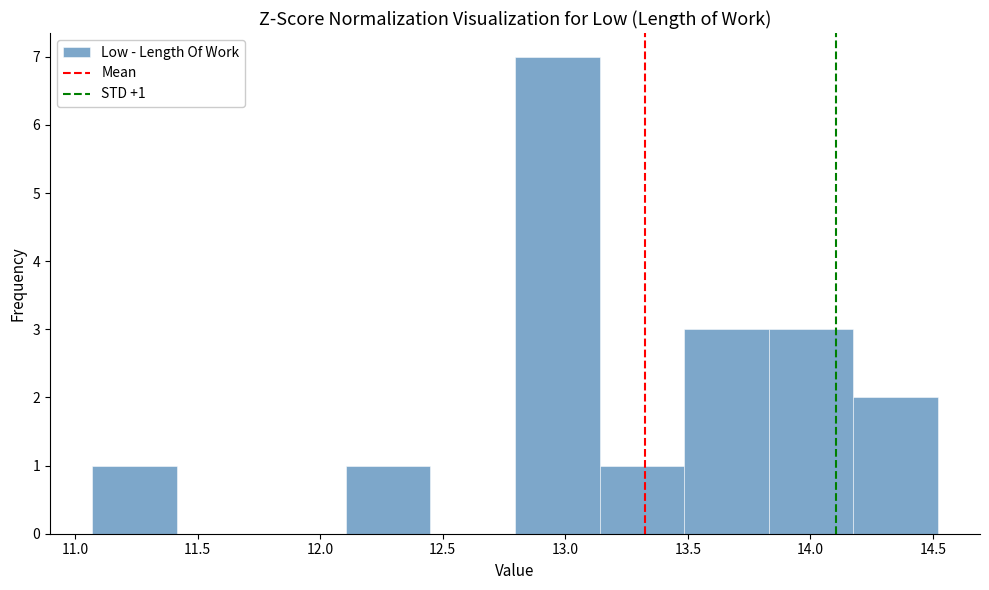

Which range on the x-axis has the tallest bar?

12.795 to 13.140